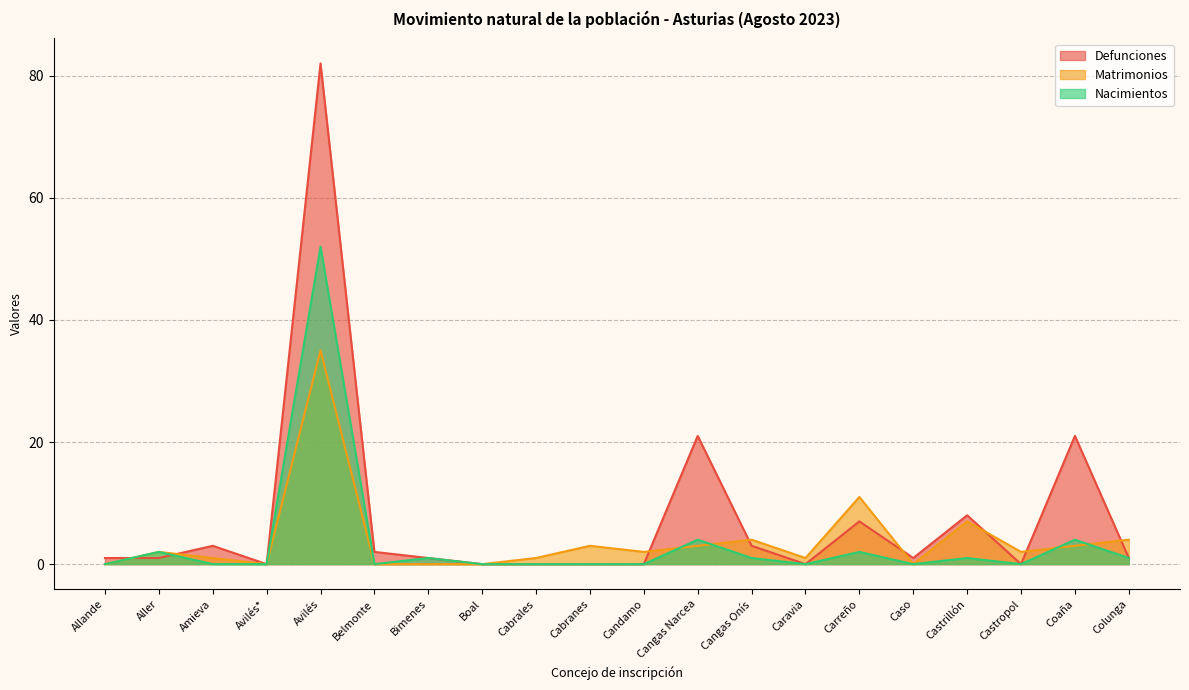

At which label is Nacimientos closest to 26?

Cangas Narcea